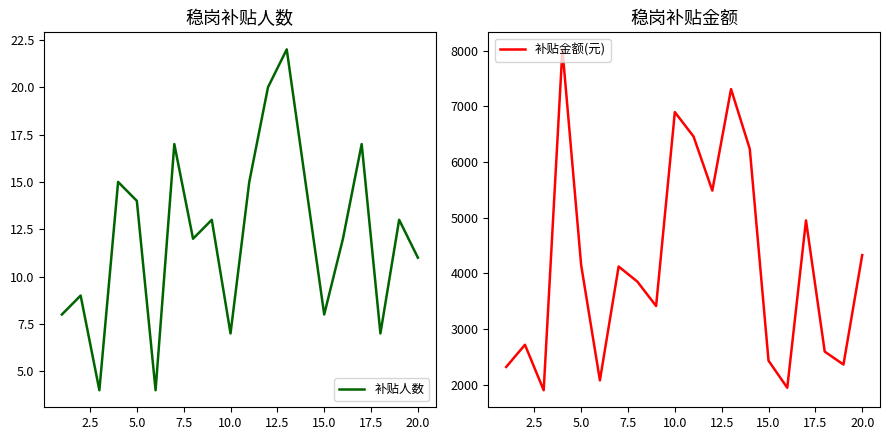

True or false: 补贴人数 and 补贴金额(元) cross at least once.

False